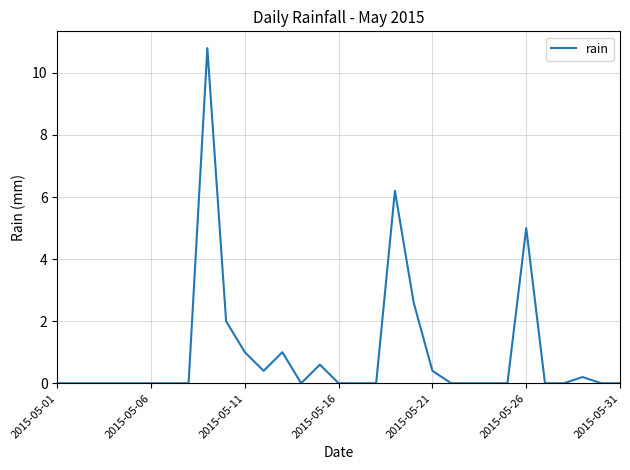

What is the maximum value shown in the chart?

10.8